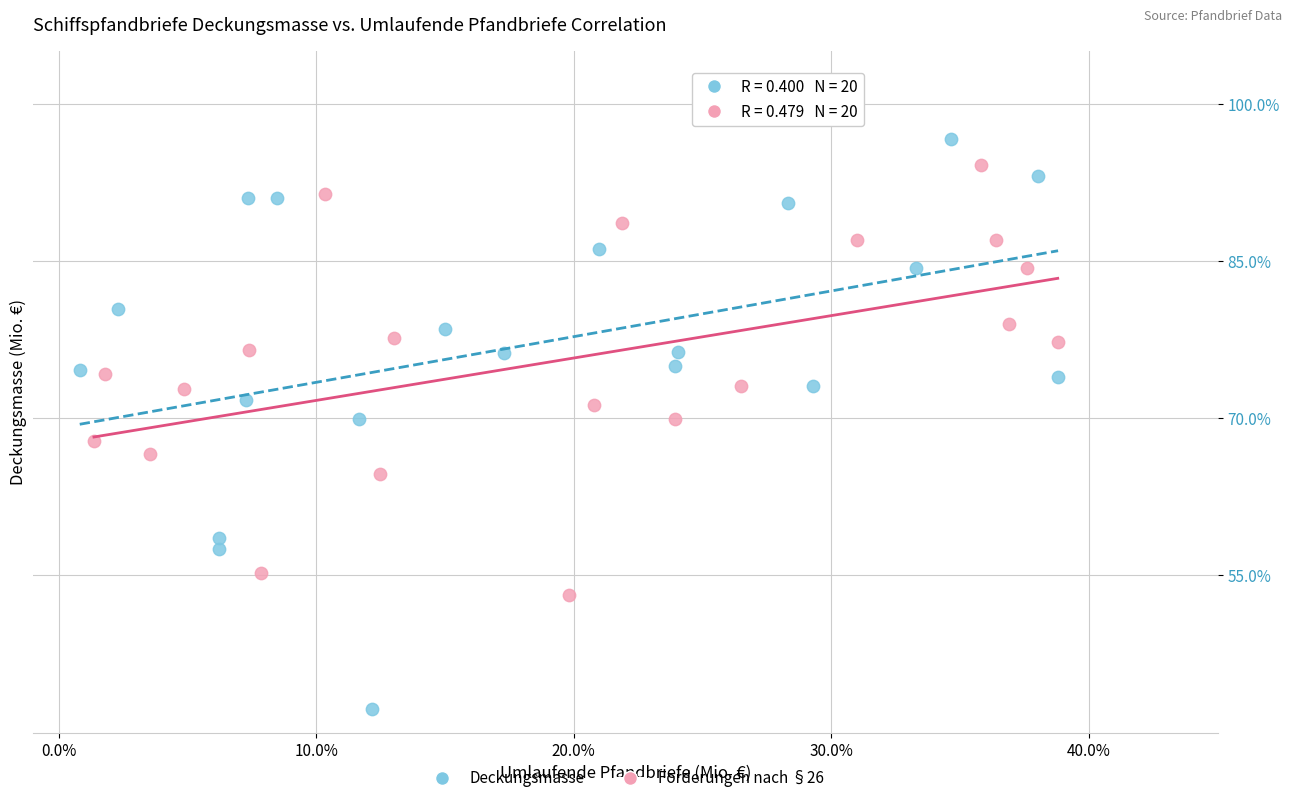

Which series has the widest spread of Y values?

Deckungsmasse